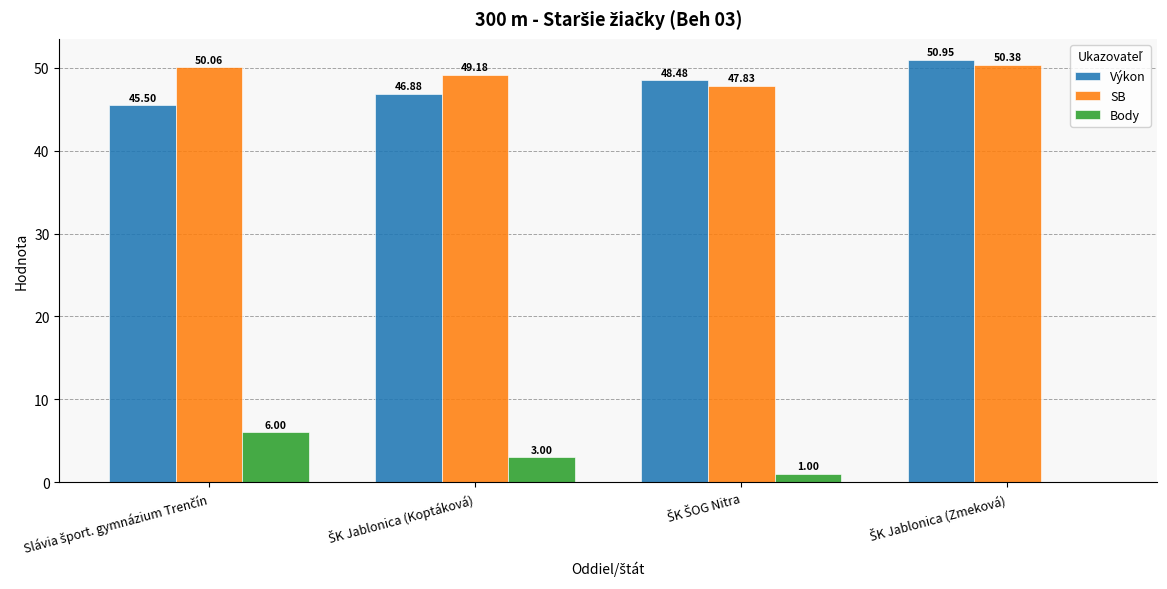

Which series has the largest total across all categories?

SB